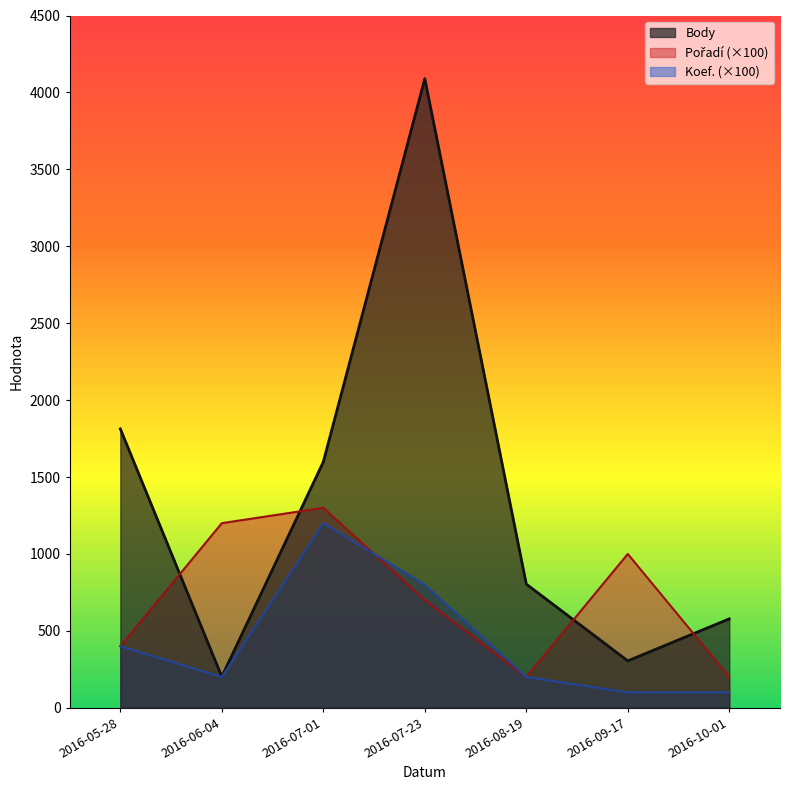

What value does the Koef. series have at 2016-07-01, to the nearest 100?

1200